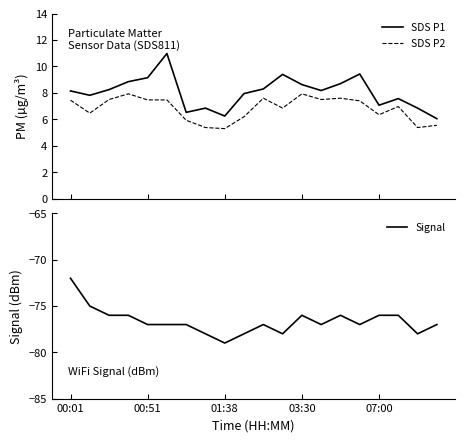

What are all the series names shown in the legend?

SDS P1, SDS P2, Signal